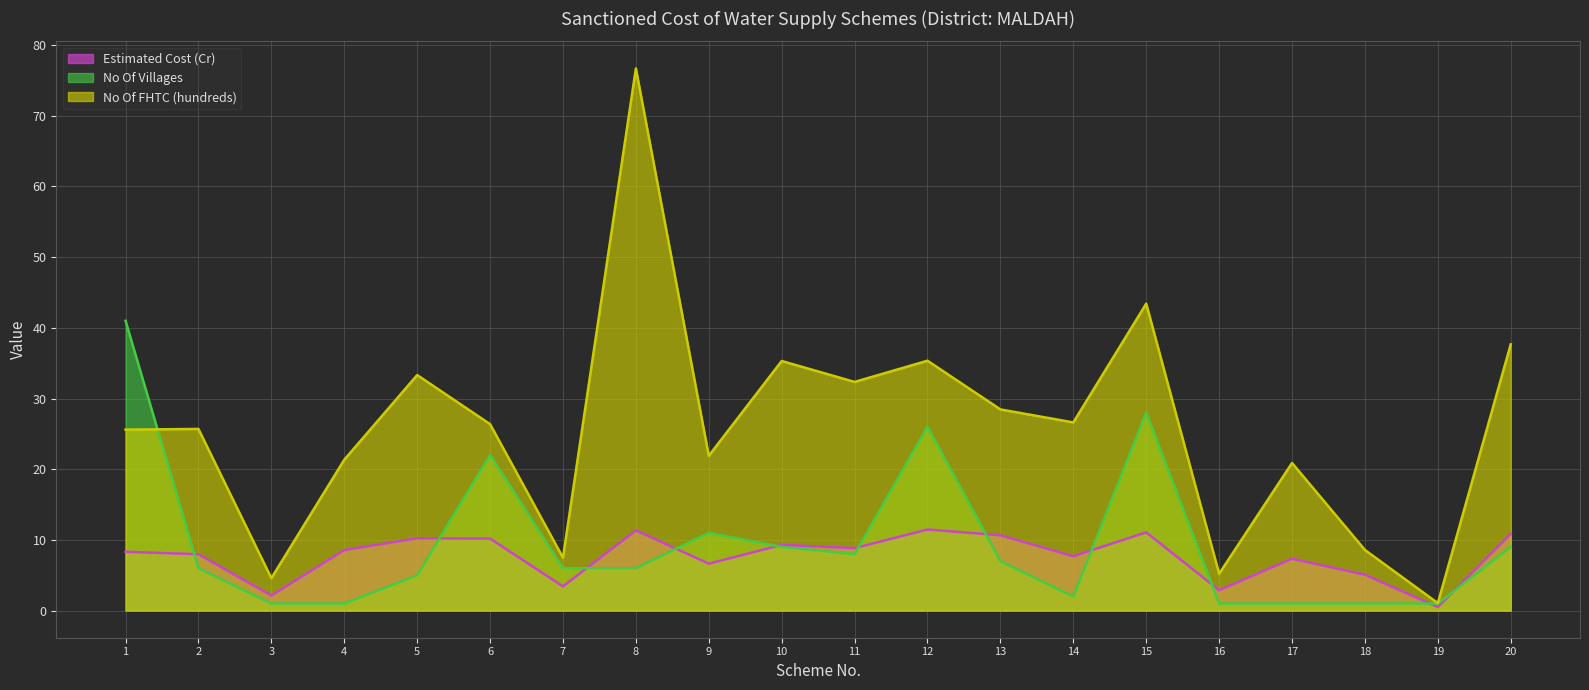

The value of No Of FHTC (hundreds) at 13 is 43.7. True or false?

False